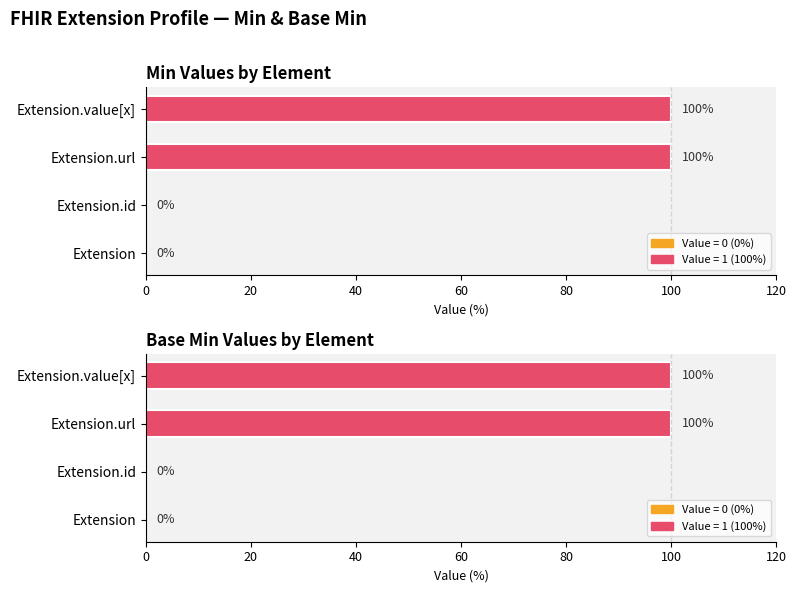

Are the bars grouped side by side (vs. stacked)?

Yes